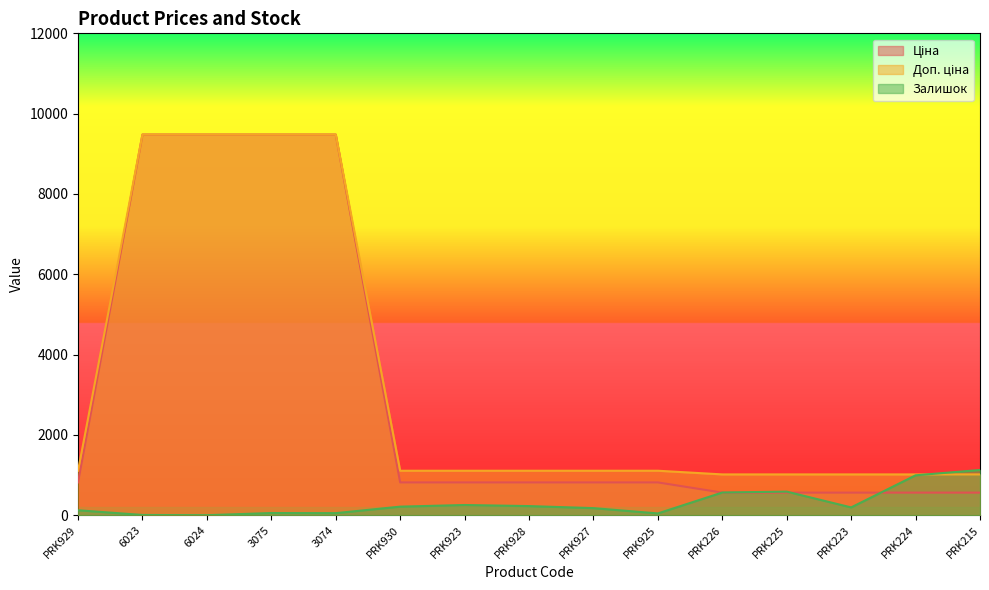

Reading right to left, extract all data points from this chart.

Ціна: PRK215=564.0	PRK224=564.0	PRK223=564.0	PRK225=564.0	PRK226=564.0	PRK925=818.5	PRK927=818.5	PRK928=818.5	PRK923=818.5	PRK930=818.5	3074=9480.1	3075=9480.1	6024=9480.1	6023=9480.1	PRK929=818.5
Доп. ціна: PRK215=1017.8	PRK224=1017.8	PRK223=1017.8	PRK225=1017.8	PRK226=1017.8	PRK925=1109.2	PRK927=1109.2	PRK928=1109.2	PRK923=1109.2	PRK930=1109.2	3074=9480.1	3075=9480.1	6024=9480.1	6023=9480.1	PRK929=1109.2
Залишок: PRK215=1128.0	PRK224=995.0	PRK223=196.0	PRK225=589.0	PRK226=567.0	PRK925=46.0	PRK927=178.0	PRK928=229.0	PRK923=256.0	PRK930=215.0	3074=53.0	3075=56.0	6024=2.0	6023=8.0	PRK929=125.0